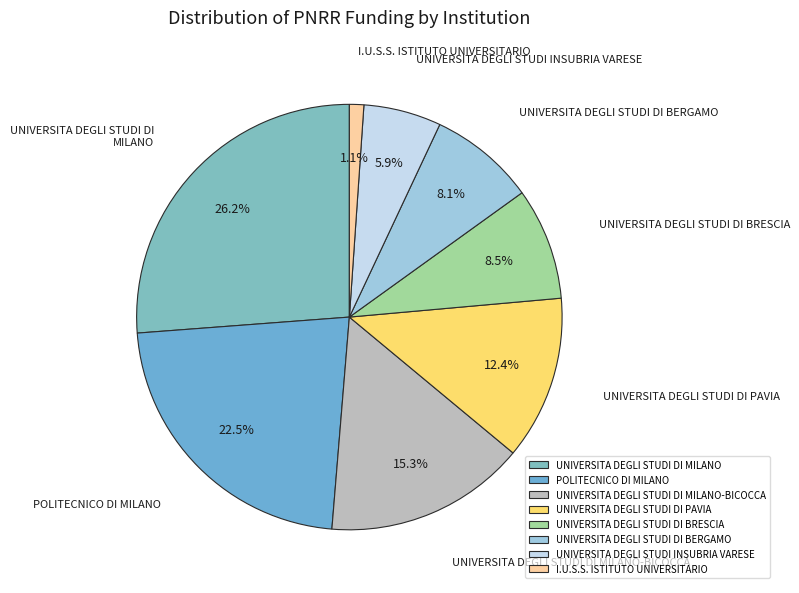

How many slices are in this pie chart?

8